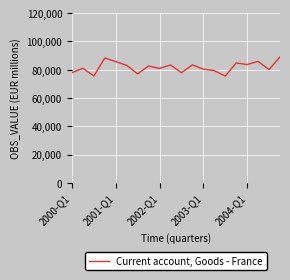

What is the greatest value displayed?

89036